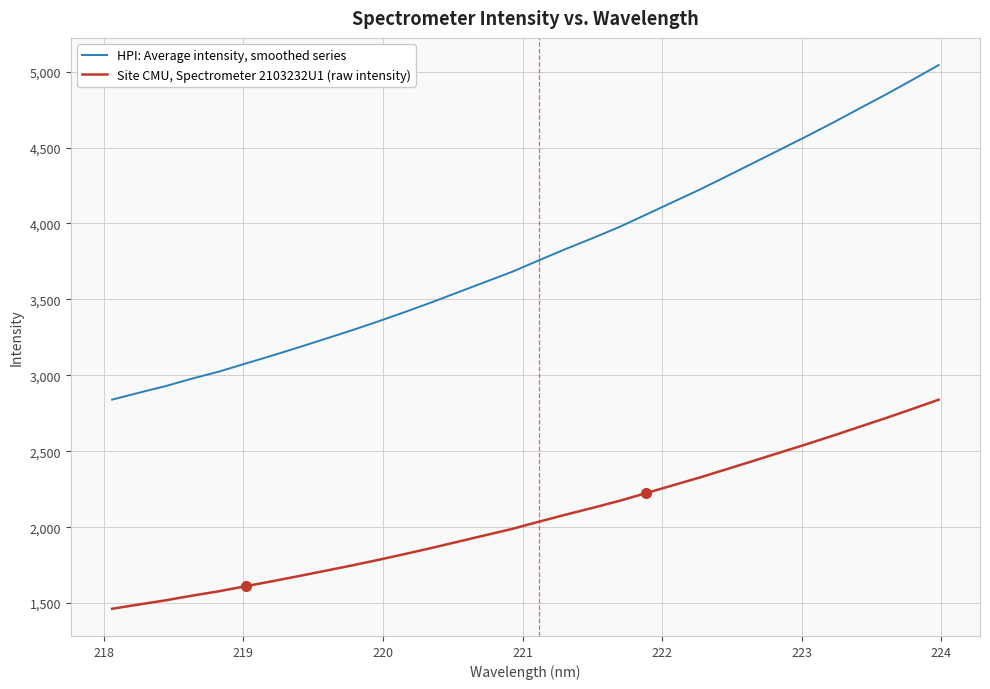

How many values in the HPI: Average intensity, smoothed series series exceed 3757?

16